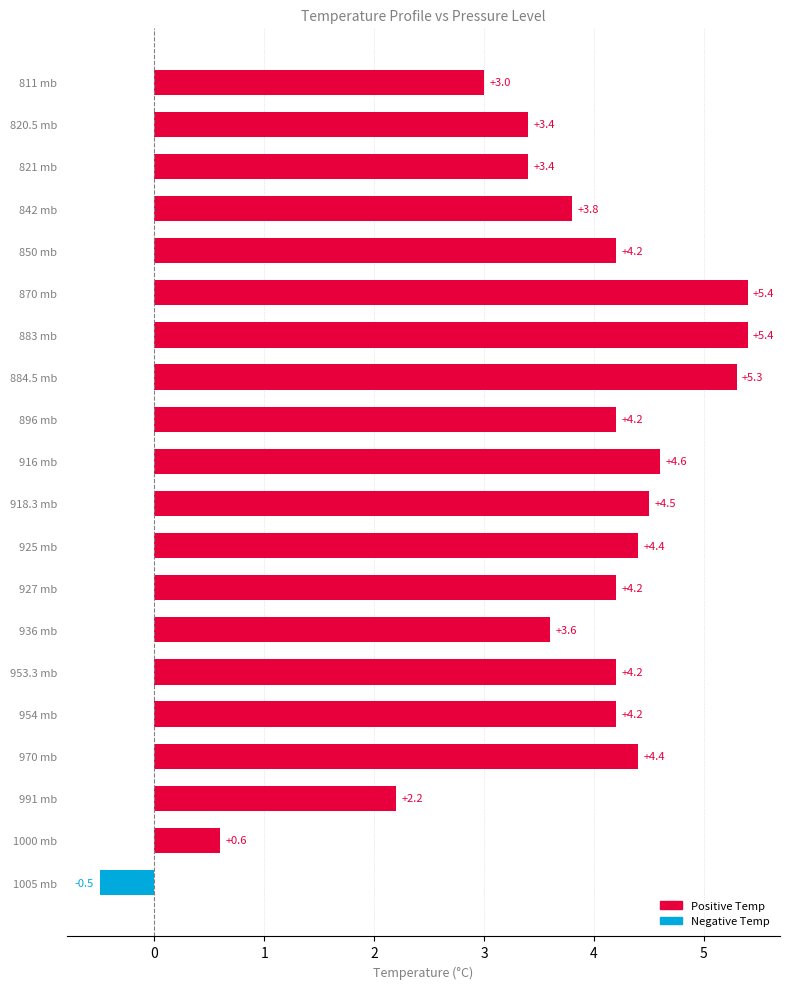

What is the difference between the second highest and second lowest values?

4.8